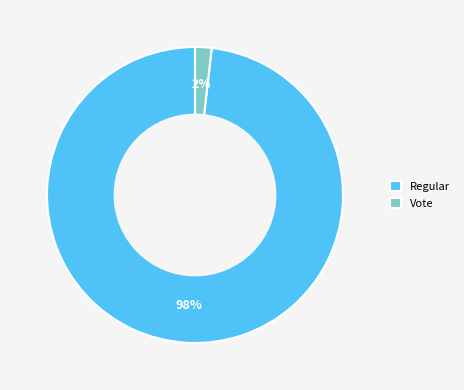

Combined, do Regular and Vote account for over 50%?

Yes